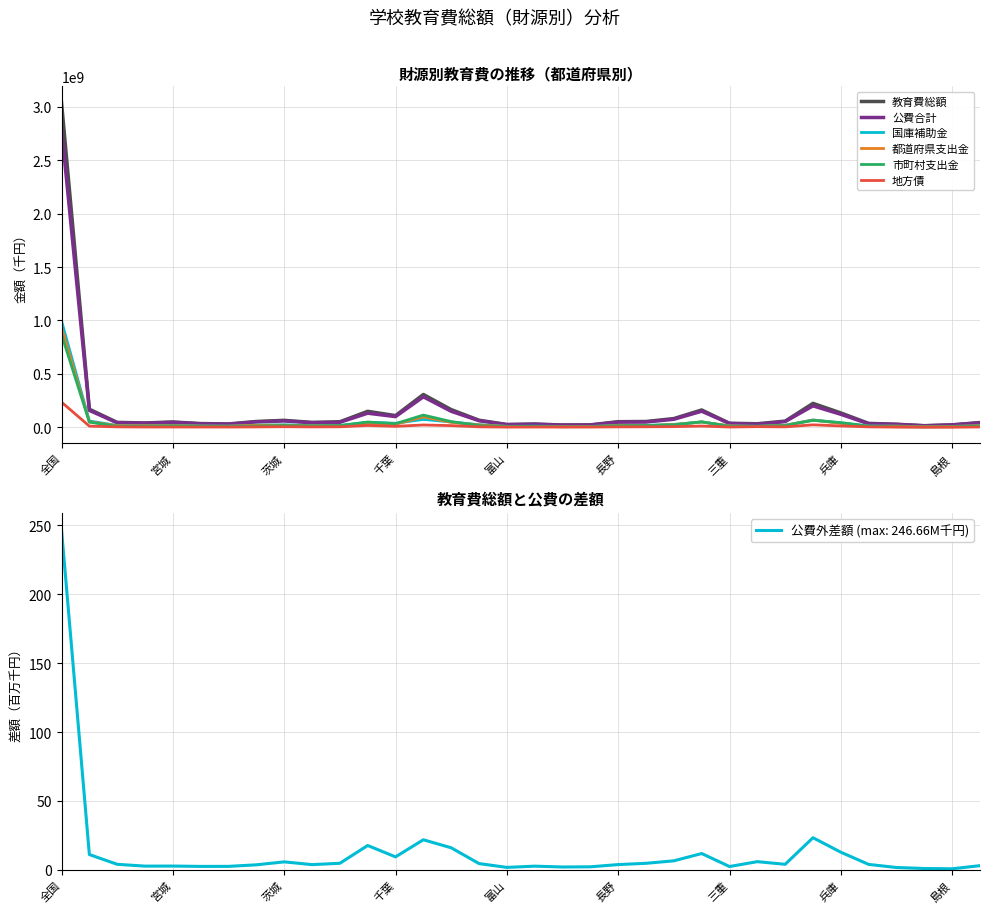

What is the total value across all series at 10?

149356874